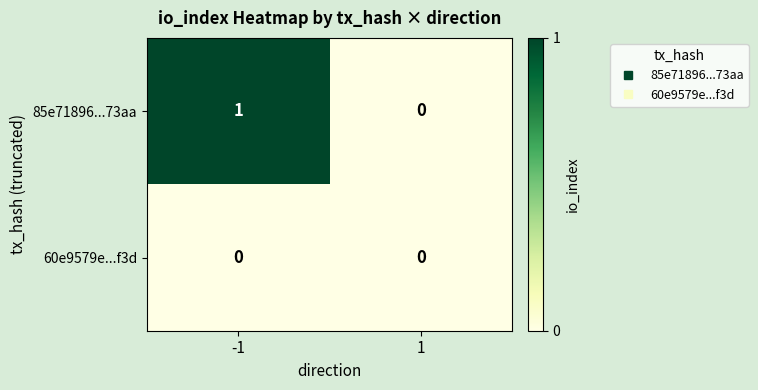

Rank the series by their maximum value, from lowest to highest.

60e9579e...f3d, 85e71896...73aa